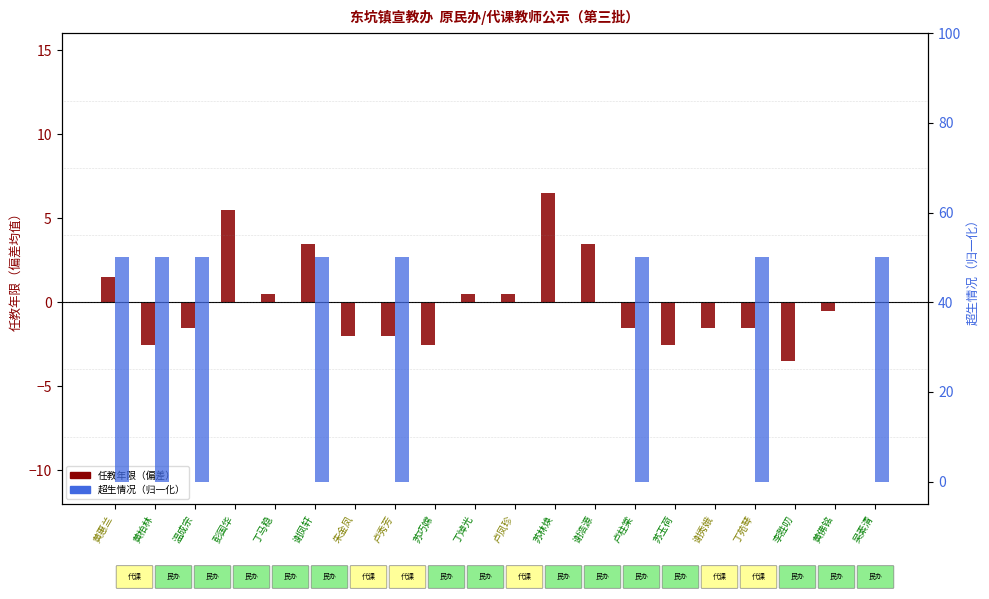

What is the maximum value for 超生（×50）?

50.0